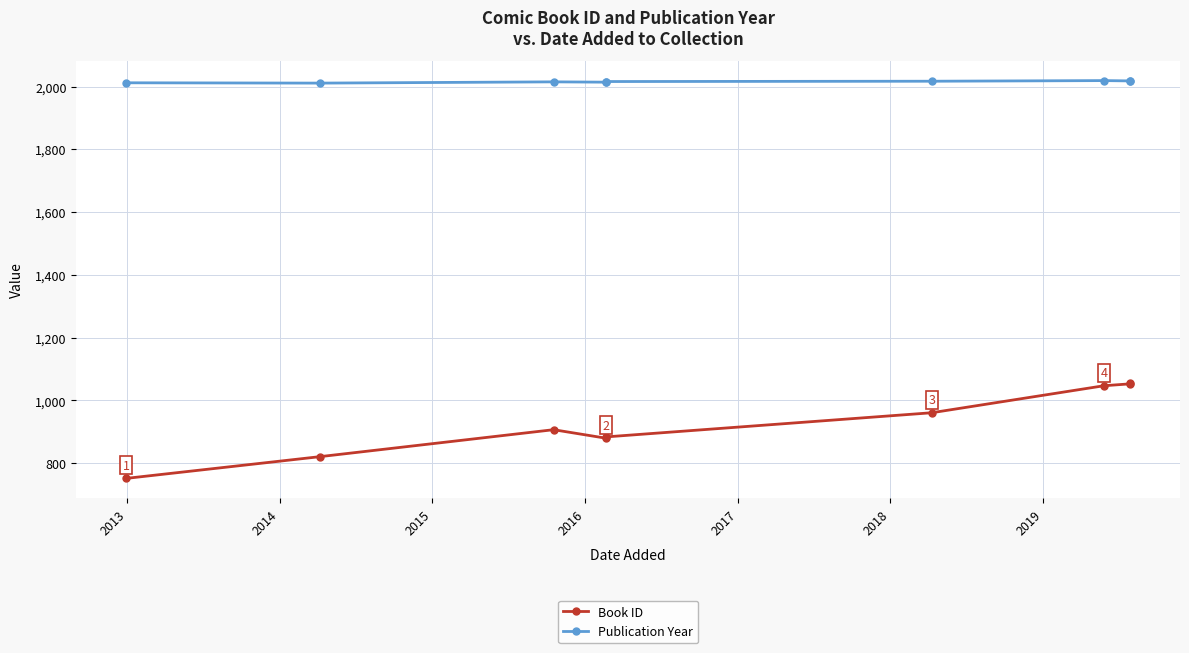

What is the smallest value displayed?

752